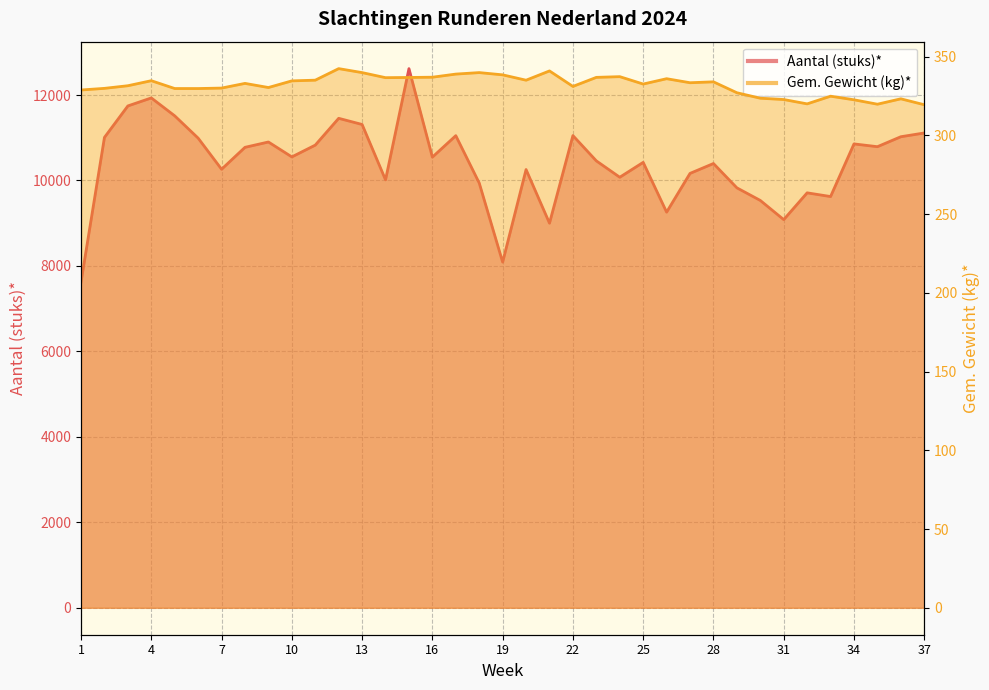

How many data points in Gem. Gewicht (kg)* are above 332?

20